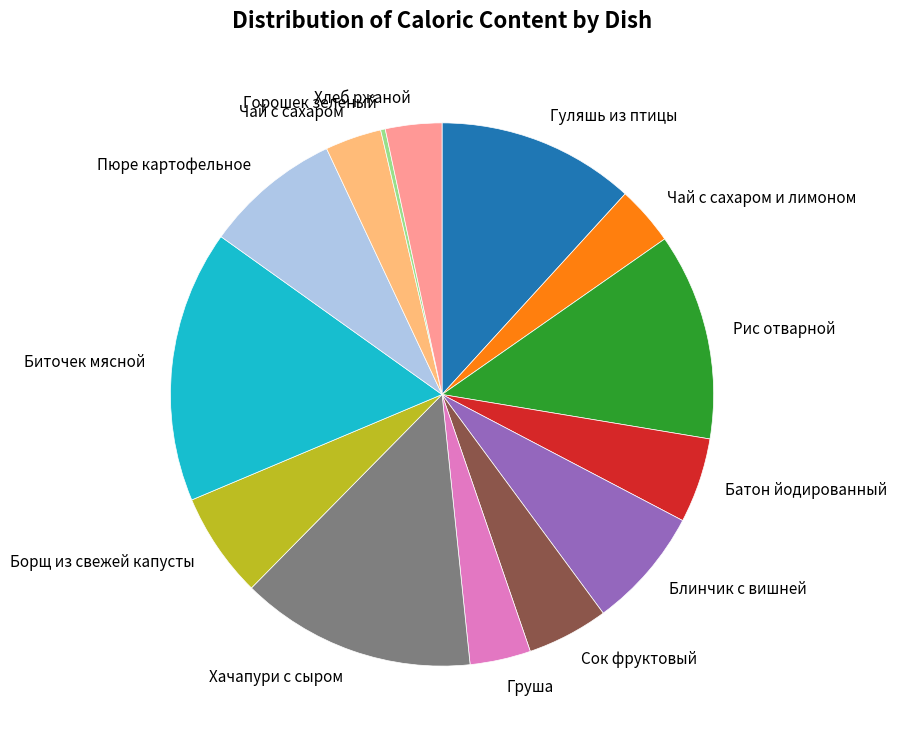

Which slice is the largest?

Биточек мясной